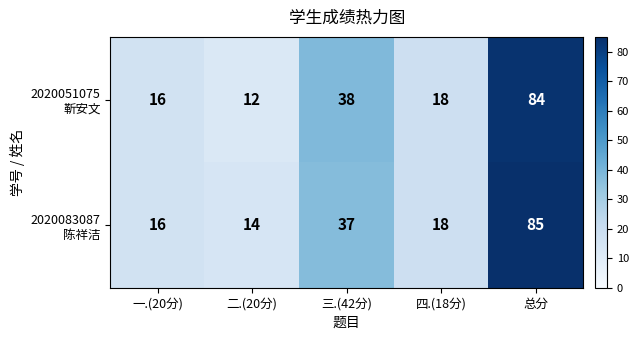

What is the maximum value shown in the chart?

85